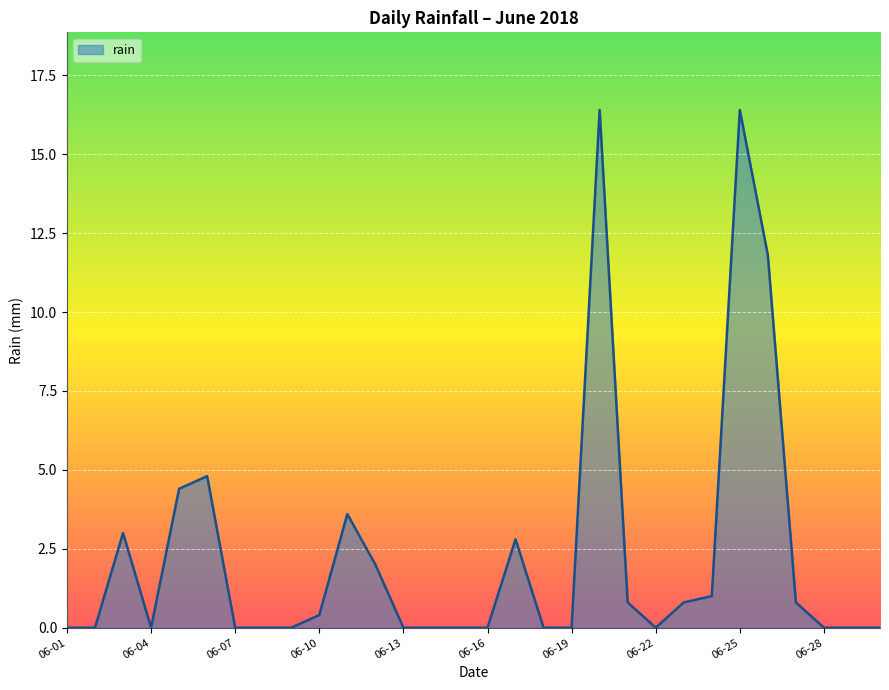

What is the difference between the maximum and minimum values?

16.4